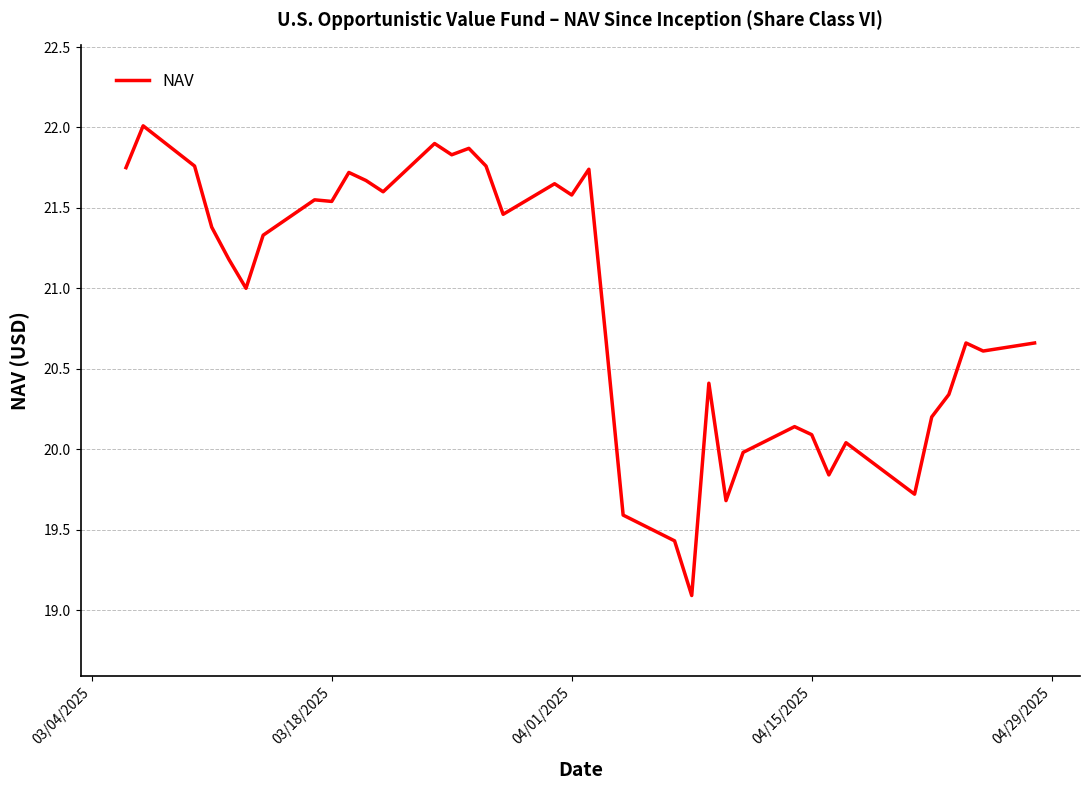

What is the minimum value shown in the chart?

19.1